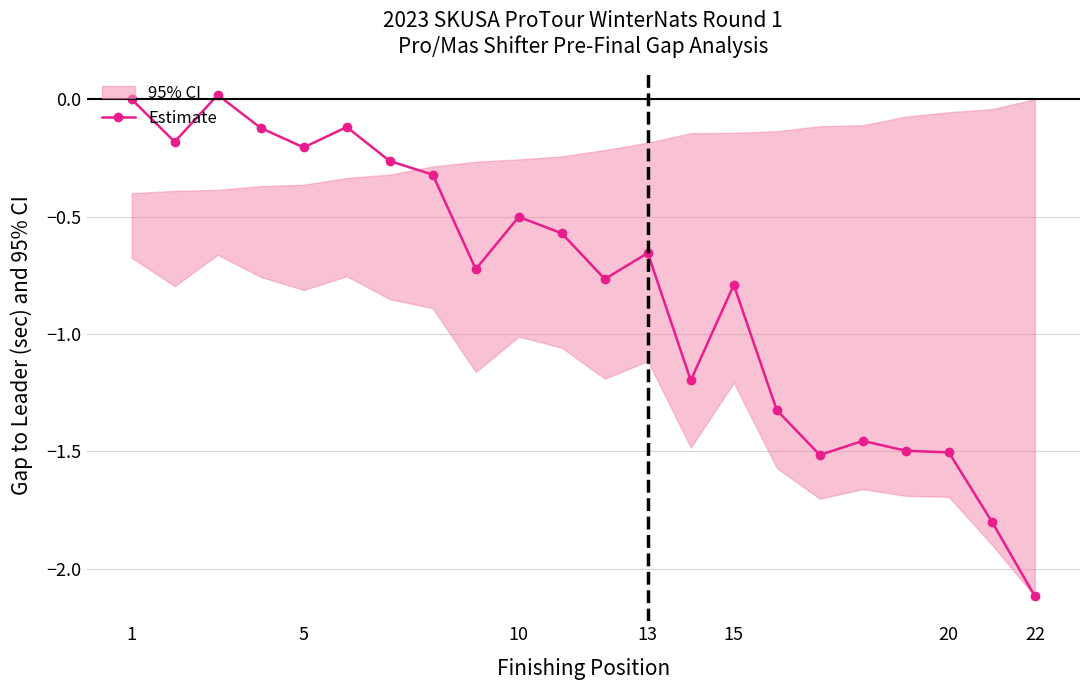

What is the lowest value of the Estimate series?

-2.1